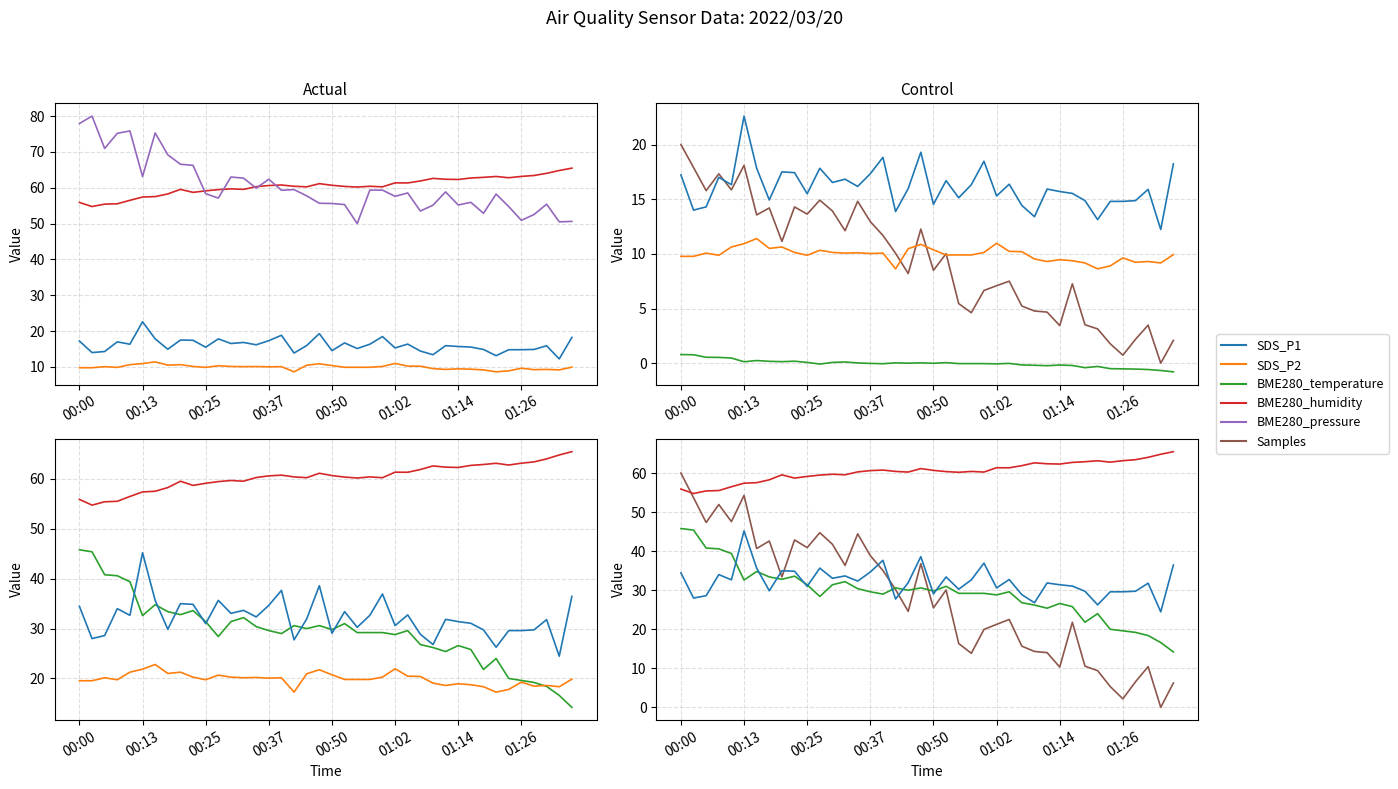

What is the approximate value of Samples at 00:47?

12.3